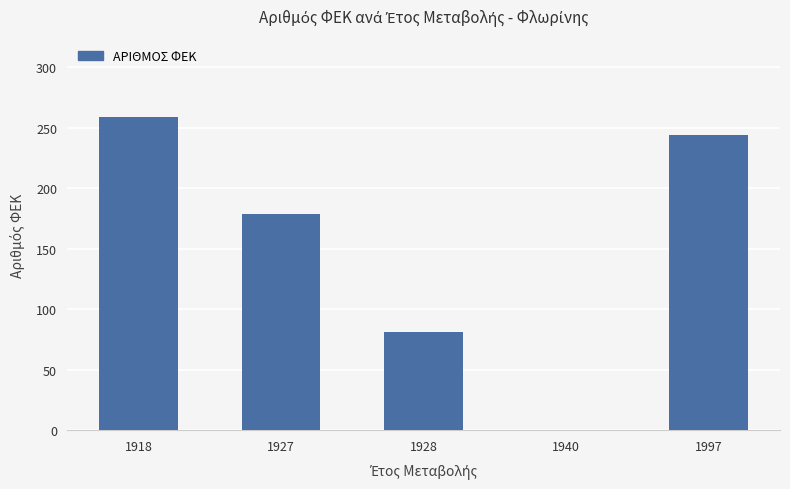

Does the chart contain stacked bars?

No